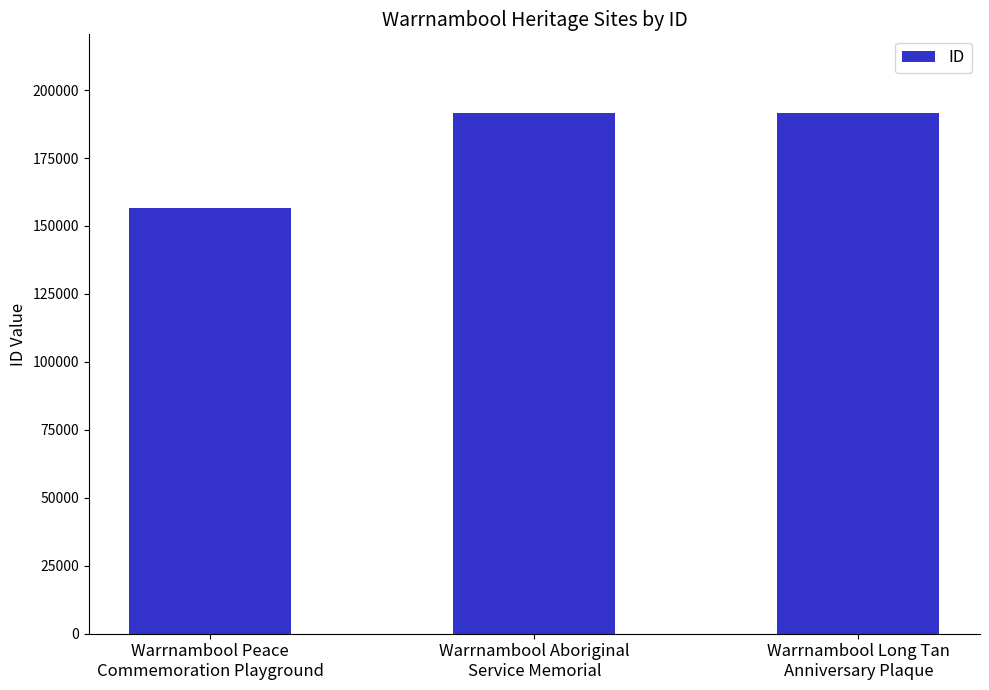

What is the minimum value shown in the chart?

156770